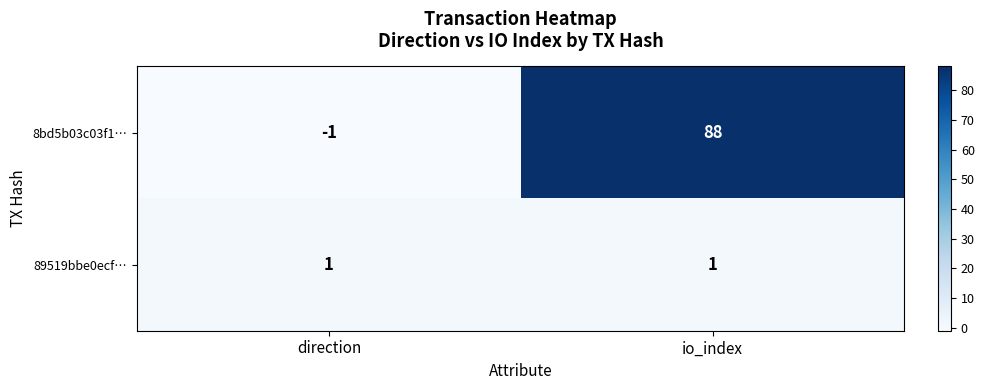

What is the total value across all series at io_index?

89